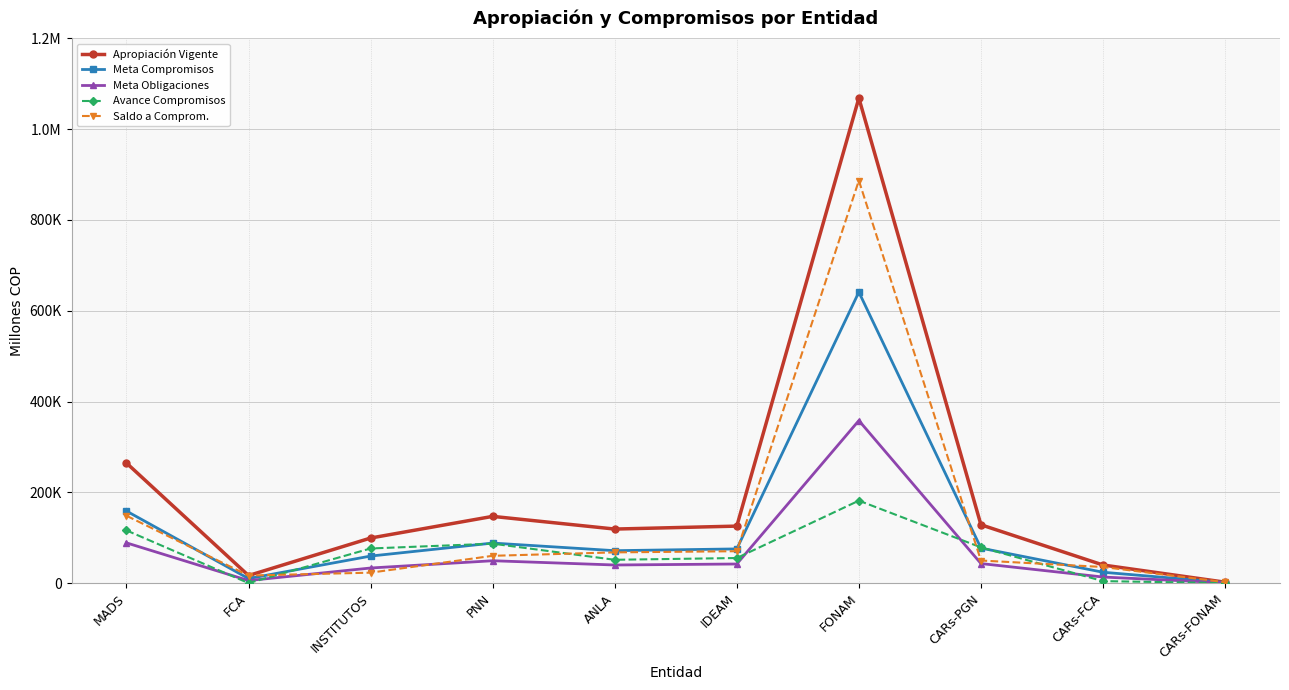

Between which two adjacent categories do Meta Compromisos and Saldo a Comprom. first intersect?

MADS and FCA